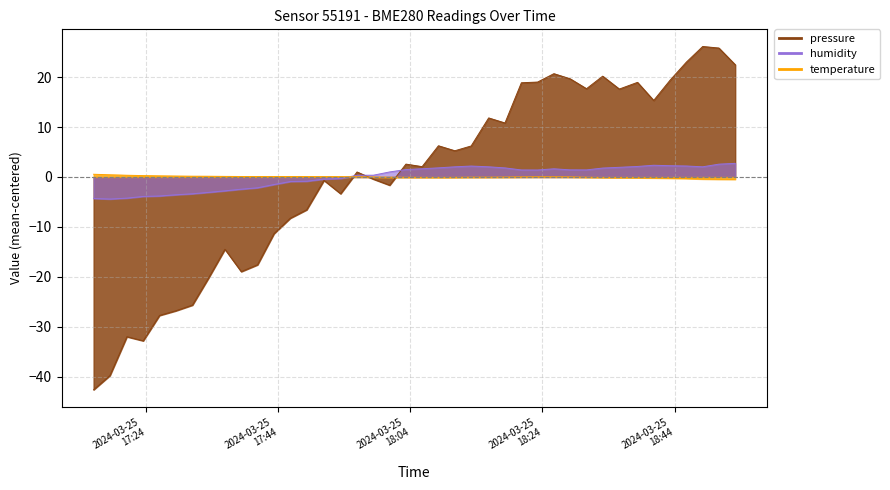

What is the smallest value displayed?

-42.6